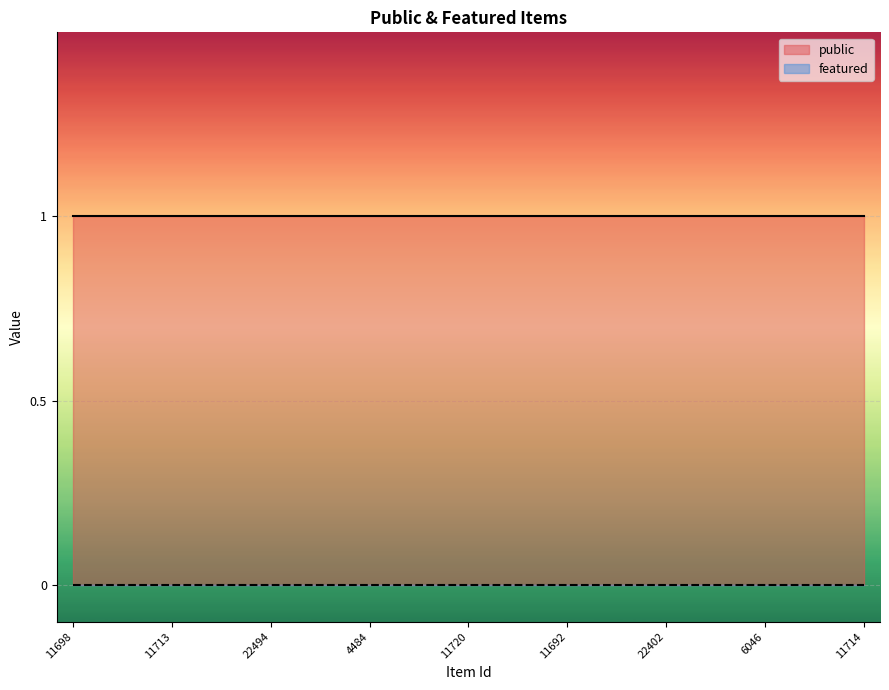

True or false: featured and public cross at least once.

False